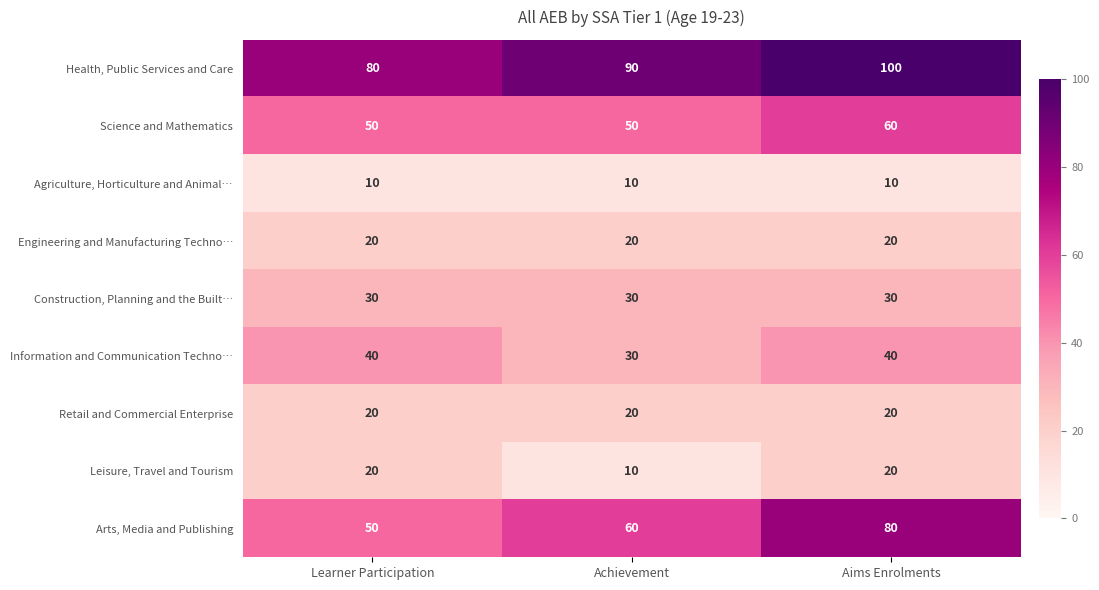

Reading left to right, what are all the values shown in this chart?

Health, Public Services and Care: Learner Participation=80	Achievement=90	Aims Enrolments=100
Science and Mathematics: Learner Participation=50	Achievement=50	Aims Enrolments=60
Agriculture, Horticulture and Animal…: Learner Participation=10	Achievement=10	Aims Enrolments=10
Engineering and Manufacturing Techno…: Learner Participation=20	Achievement=20	Aims Enrolments=20
Construction, Planning and the Built…: Learner Participation=30	Achievement=30	Aims Enrolments=30
Information and Communication Techno…: Learner Participation=40	Achievement=30	Aims Enrolments=40
Retail and Commercial Enterprise: Learner Participation=20	Achievement=20	Aims Enrolments=20
Leisure, Travel and Tourism: Learner Participation=20	Achievement=10	Aims Enrolments=20
Arts, Media and Publishing: Learner Participation=50	Achievement=60	Aims Enrolments=80